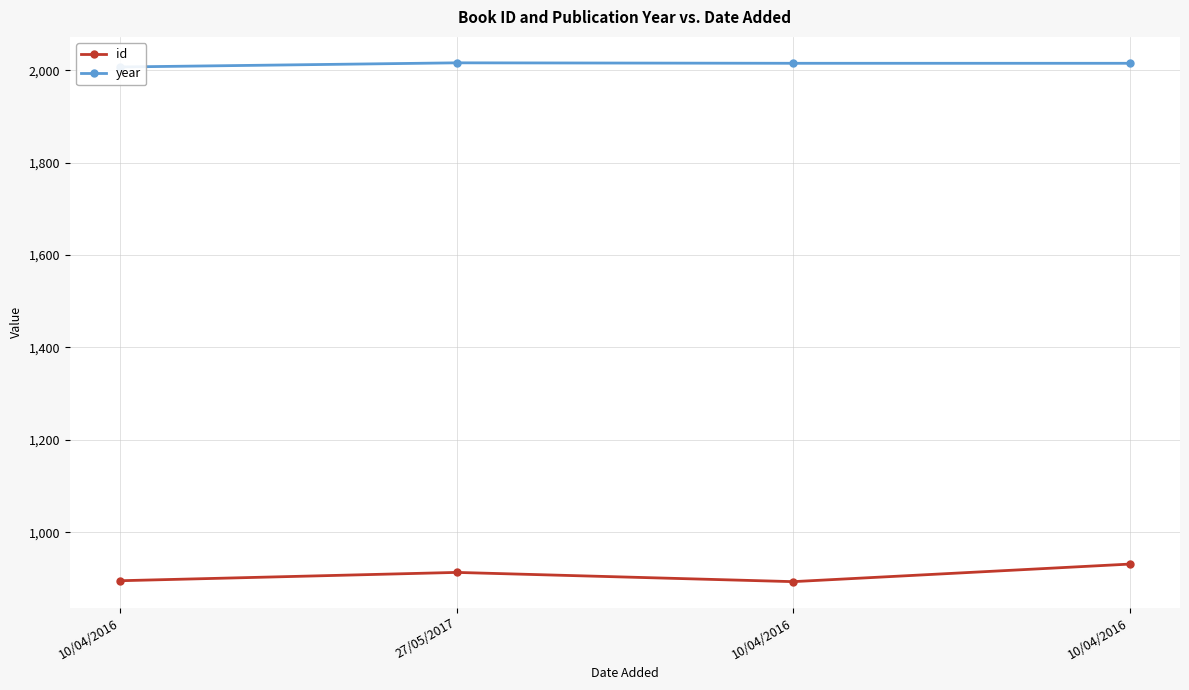

What is the value of the year point at the 4th from the left?

2007